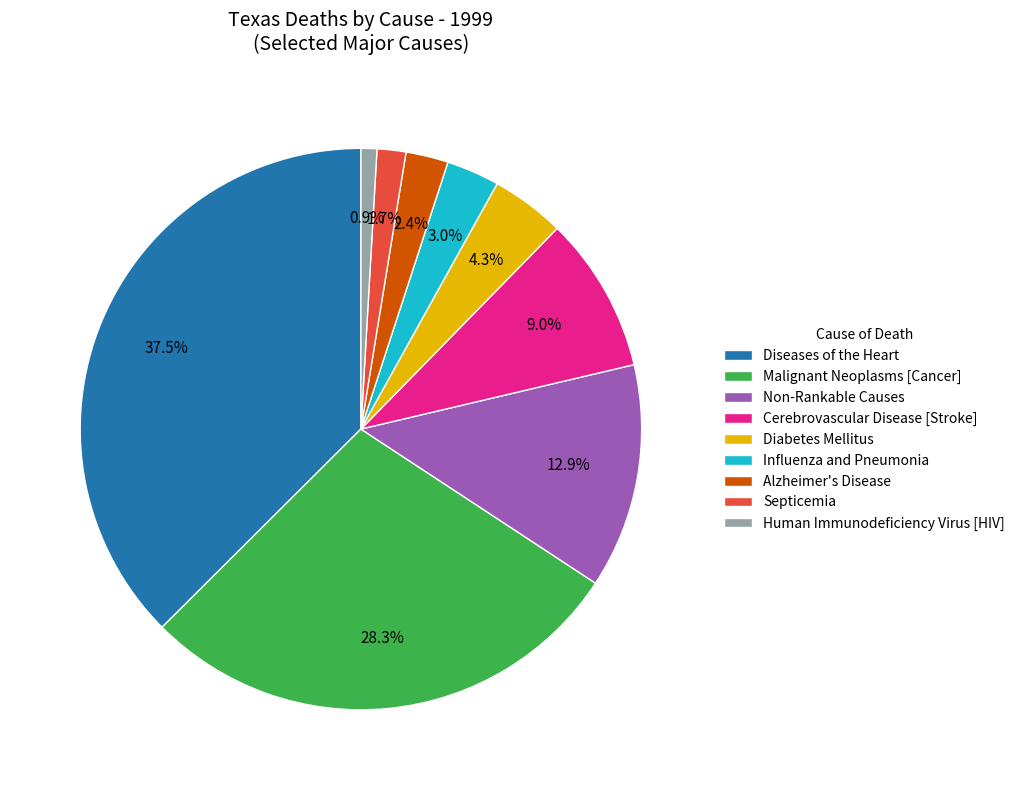

Count the number of slices in the pie.

9